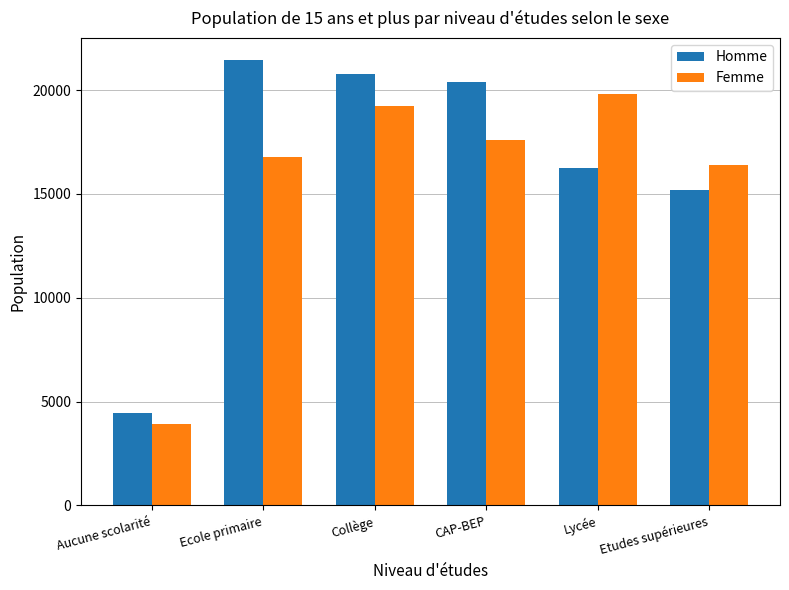

What is the value of the Homme bar at the 4th from the left?

20390